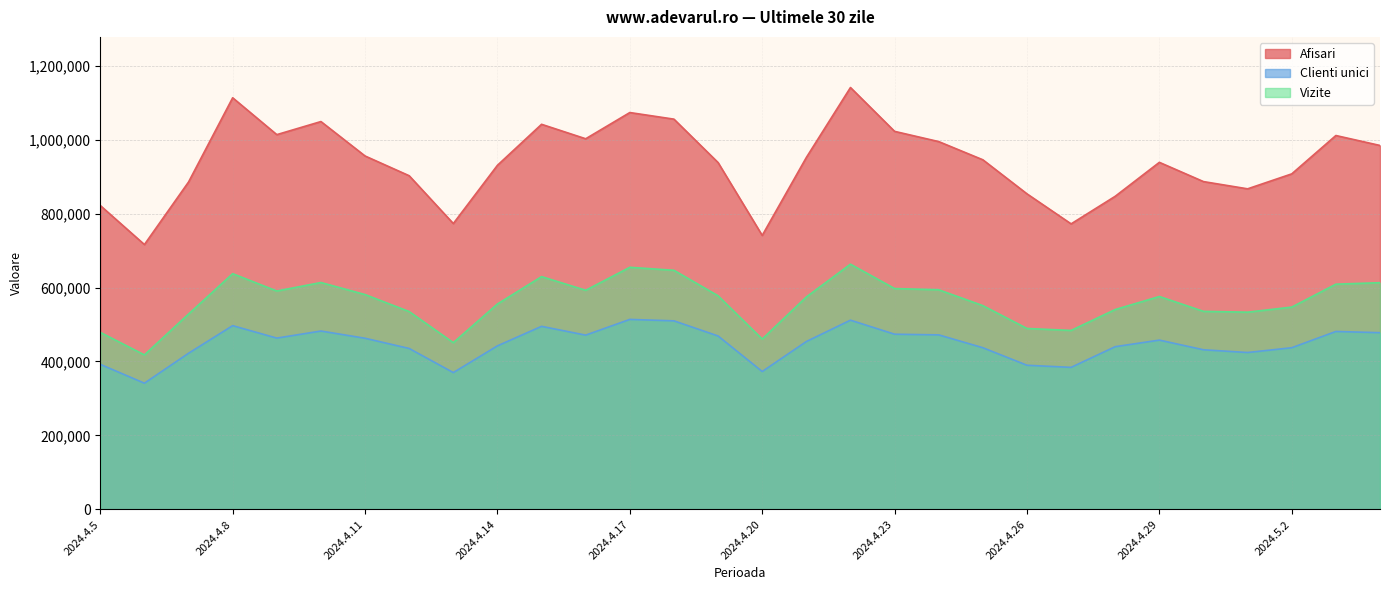

What is the difference between the second highest and minimum values in the Vizite series?

236928